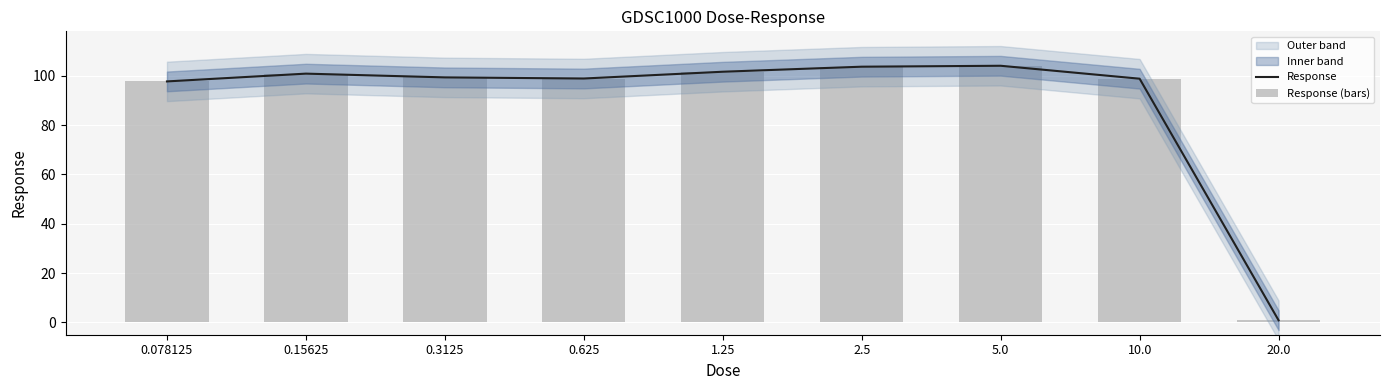

Reading right to left, what are all the values shown in this chart?

Response: 0.9	98.8	104.0	103.7	101.6	98.9	99.3	100.9	97.7
Response (bars): 0.9	98.8	104.0	103.7	101.6	98.9	99.3	100.9	97.7